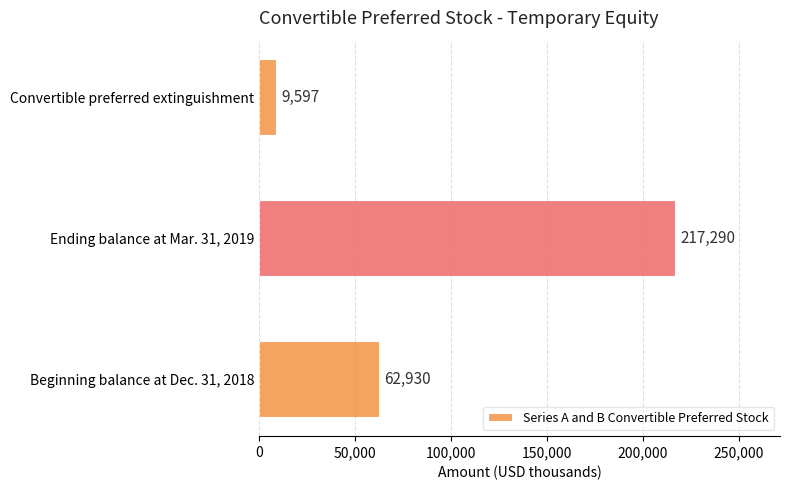

Reading bottom to top, transcribe all the data shown in this chart.

62930	217290	9597